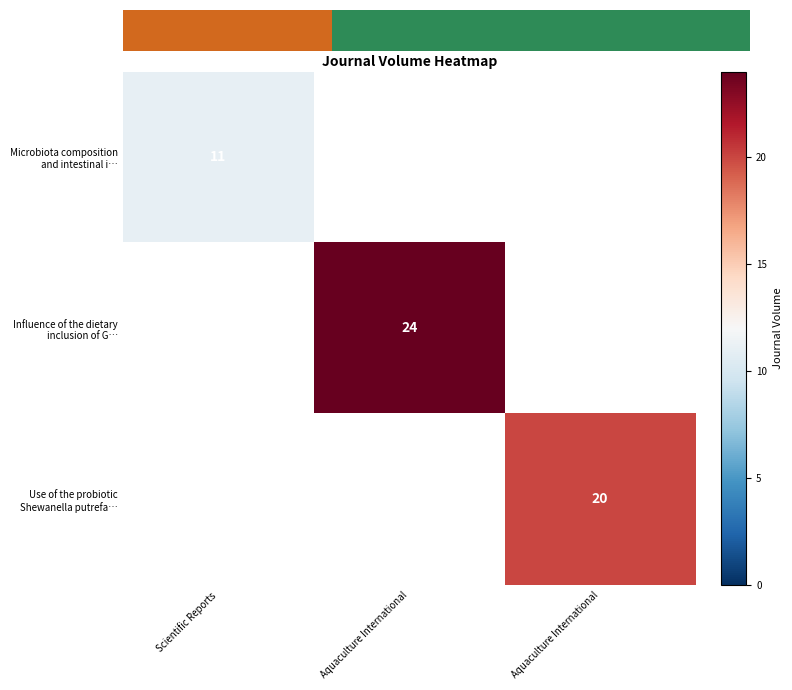

How many data points in Influence of the dietary inclusion of G… are above 0?

1